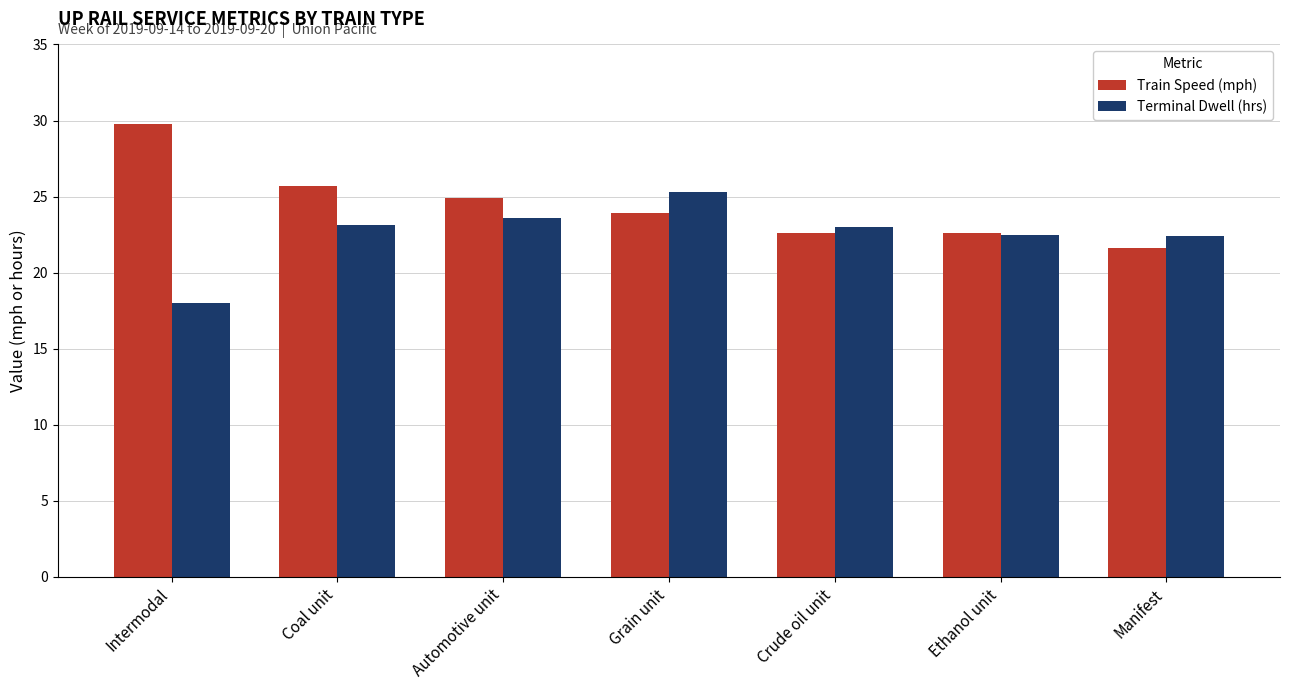

Rank the series by their average value, from lowest to highest.

Terminal Dwell (hrs), Train Speed (mph)